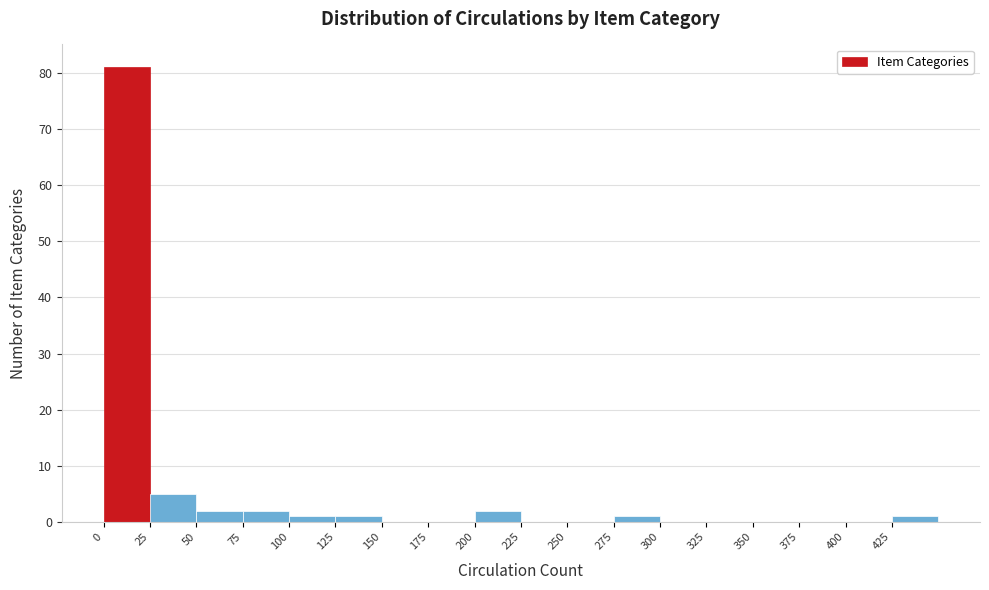

Over which range of the x-axis is the bar tallest?

0 to 25